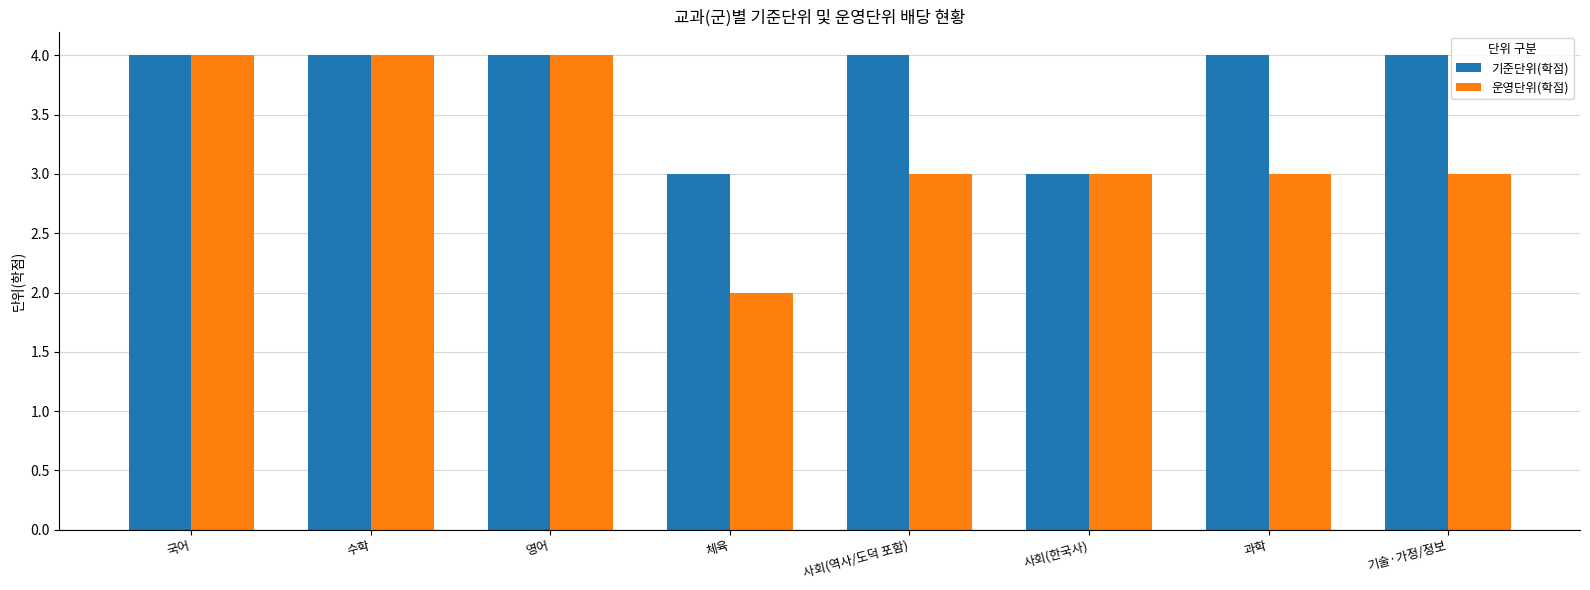

Count the 운영단위(학점) values in the range 3 to 4.

7